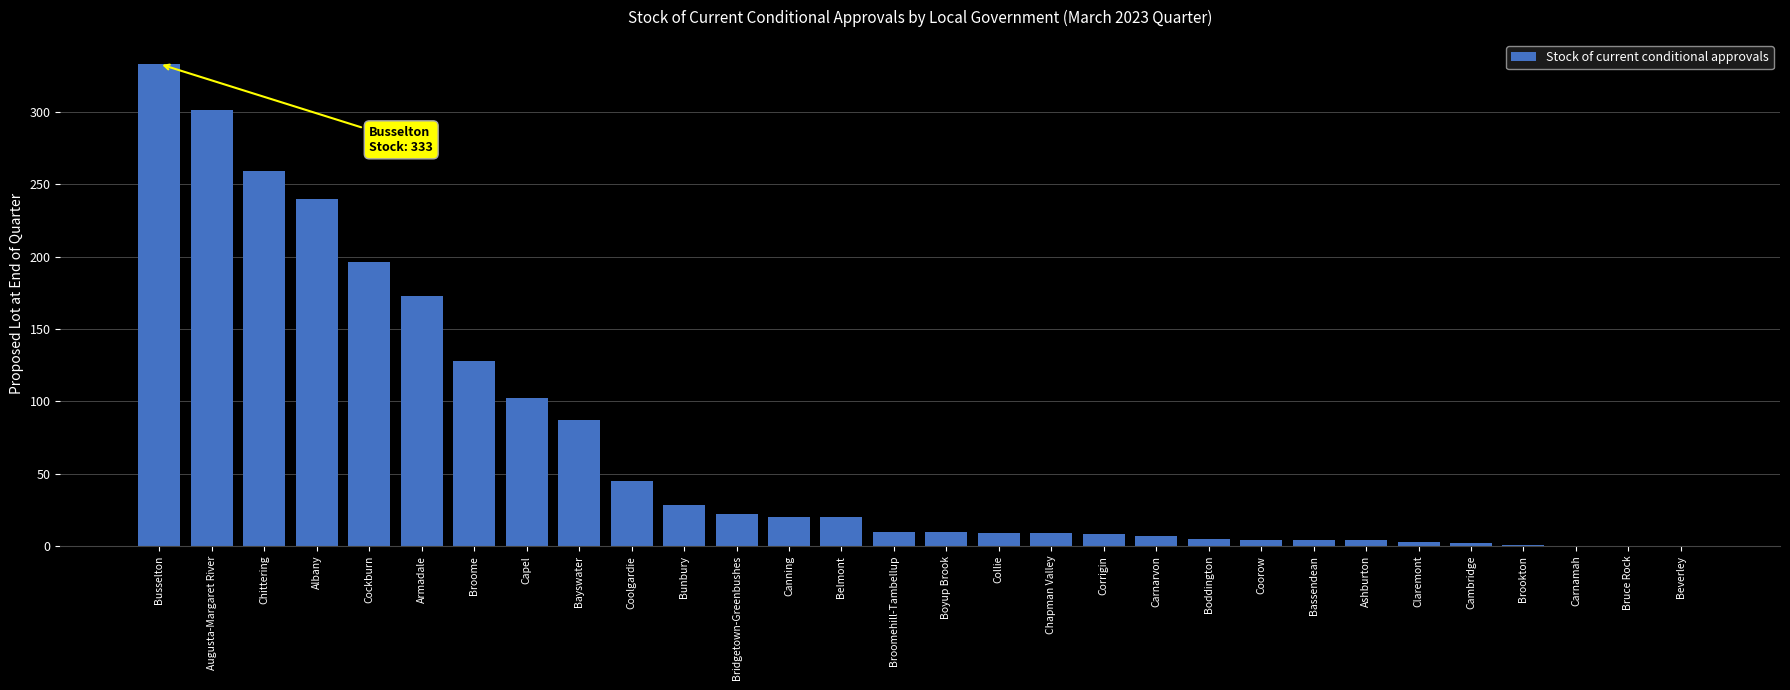

How many distinct data groups are displayed?

1